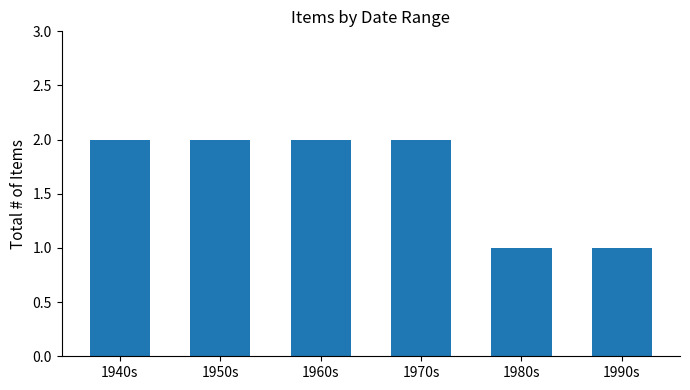

The value at 1950s is 3. True or false?

False